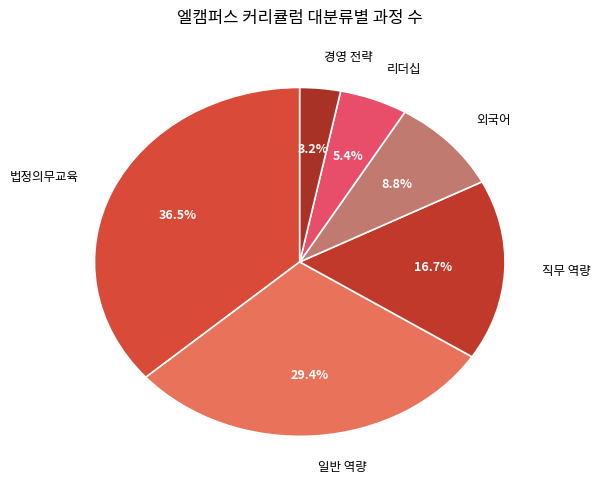

How many segments does this pie chart have?

6